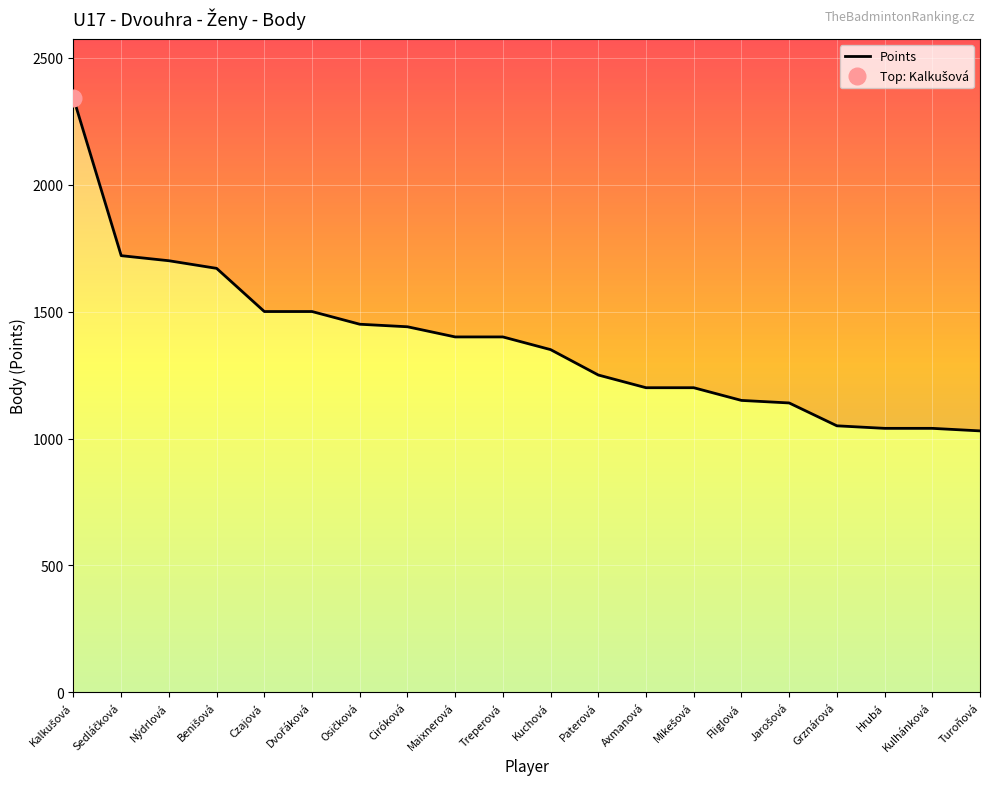

Which has a higher value, Ciróková or Nýdrlová?

Nýdrlová